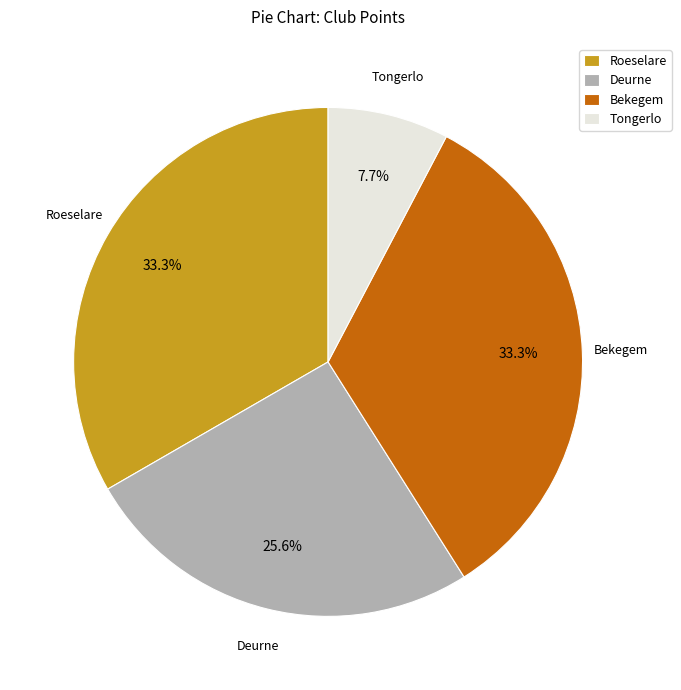

Is it true that Tongerlo is 30% of the pie?

False